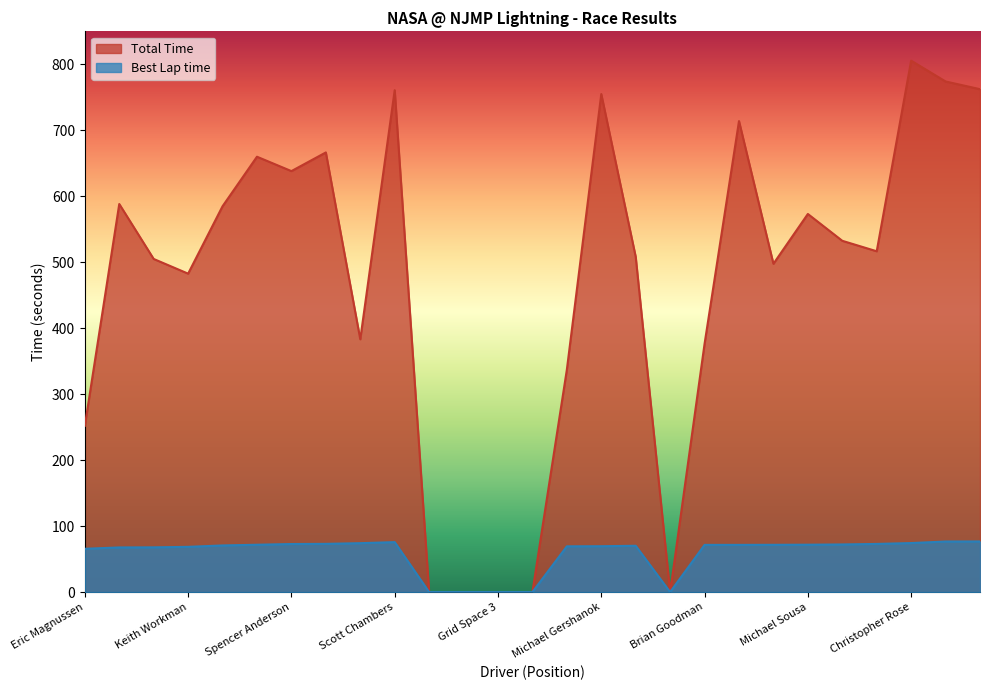

What is the difference between the Total Time values at Edward Henderson and Pace Car 2?

588.3